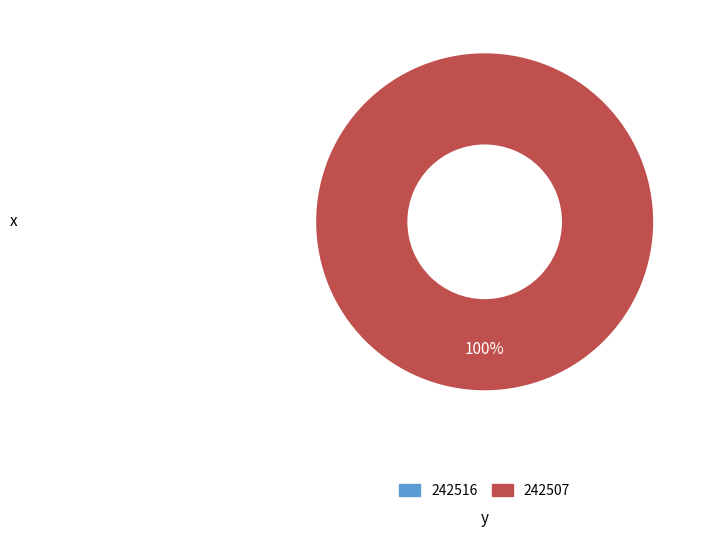

Rank the categories by value from highest to lowest.

242507, 242516